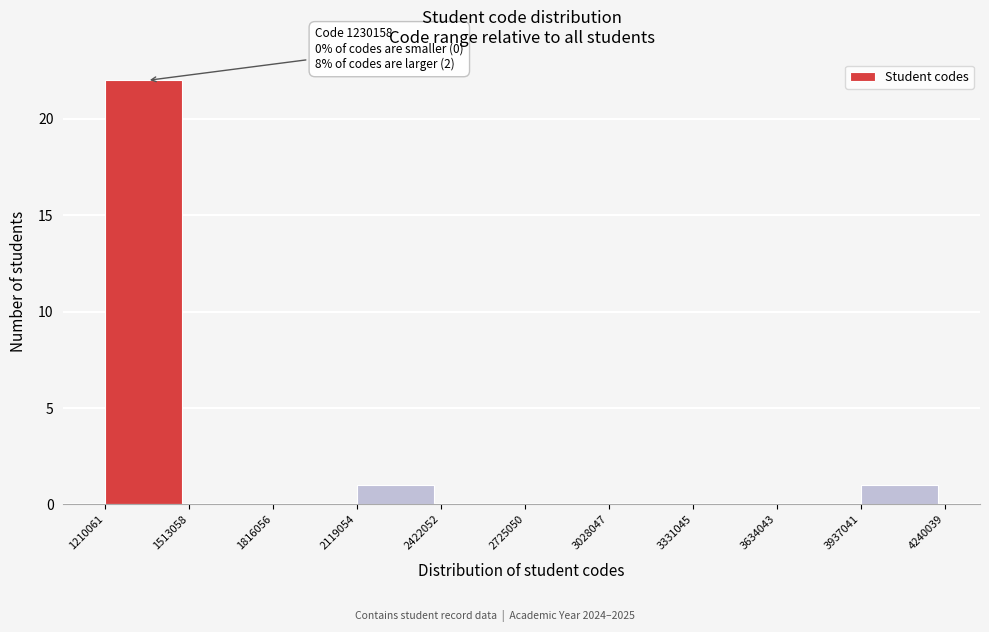

Over which range of the x-axis is the bar tallest?

1210061 to 1513058